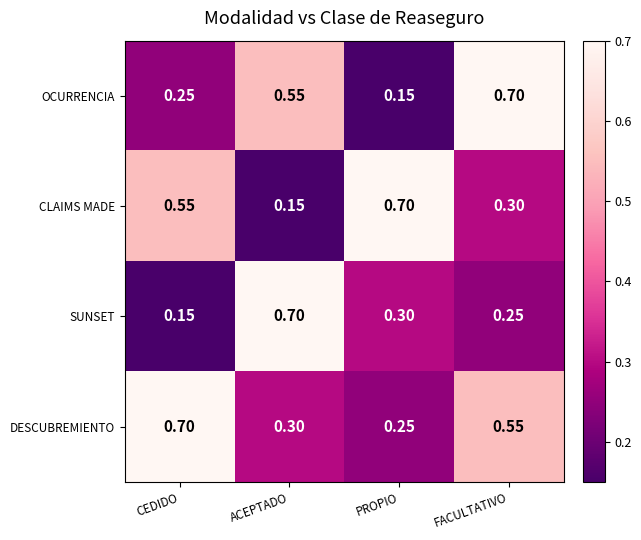

At which label does SUNSET reach its peak?

ACEPTADO